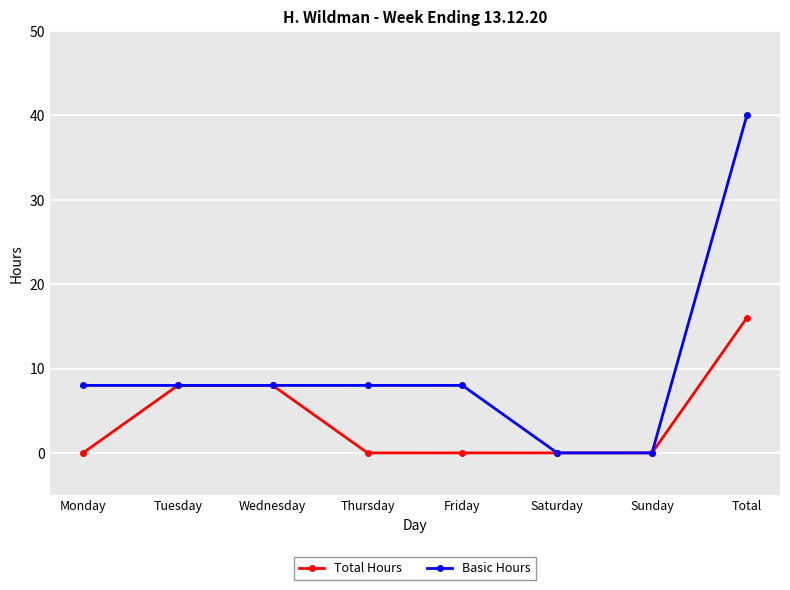

True or false: Total Hours has a value of 12 at Tuesday.

False